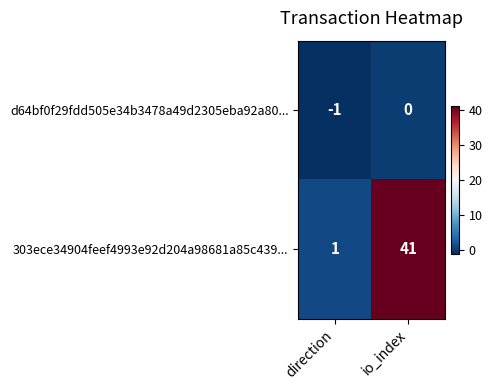

Where is d64bf0f29fdd505e34b3478a49d2305eba92a80... nearest to the value 0?

io_index